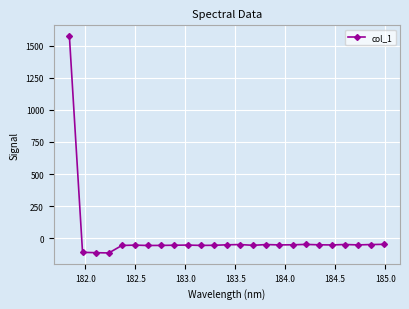

What is the value of the 23rd point from the left?

-53.1